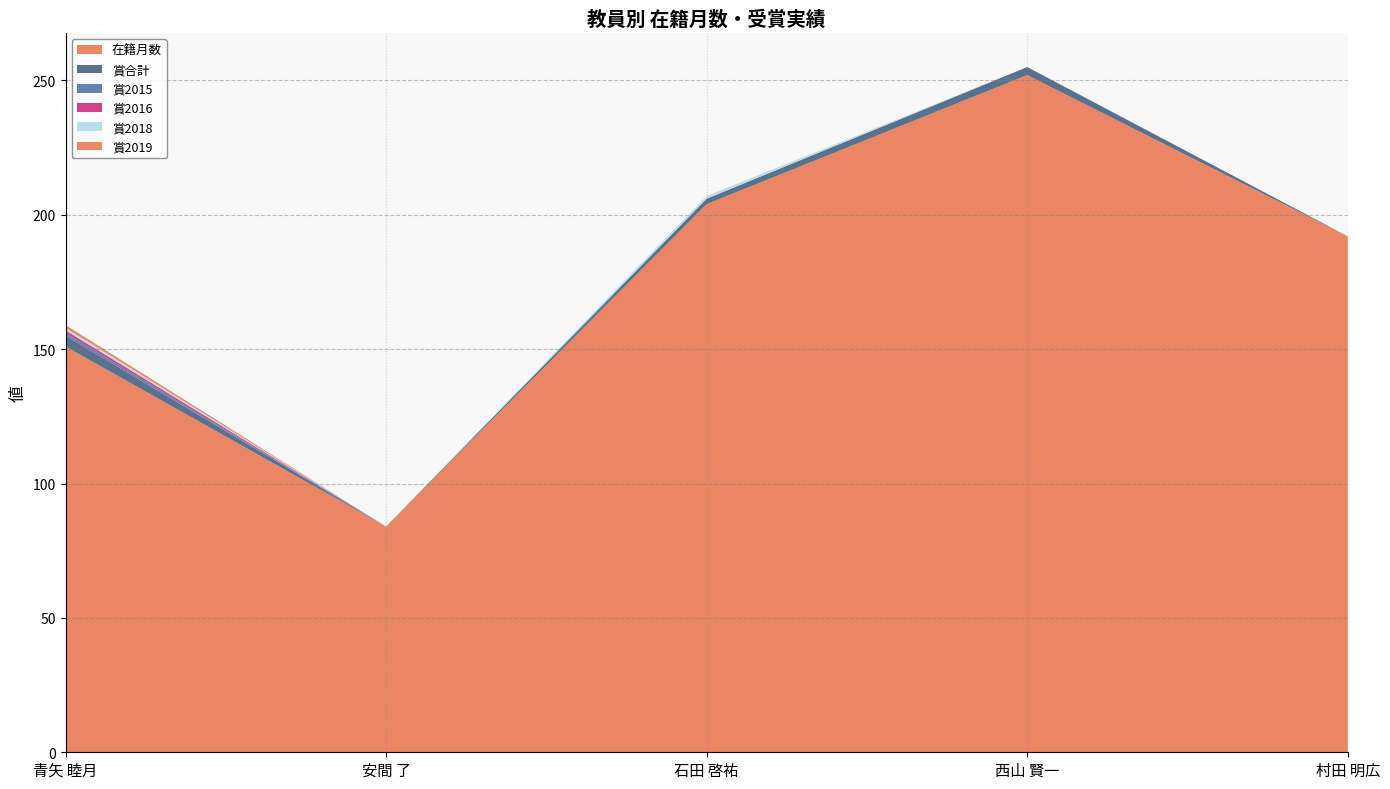

Reading left to right, transcribe all the data shown in this chart.

在籍月数: 151	84	204	252	192
賞合計: 4	0	2	3	0
賞2015: 1	0	0	0	0
賞2016: 1	0	0	0	0
賞2018: 1	0	1	0	0
賞2019: 1	0	0	0	0